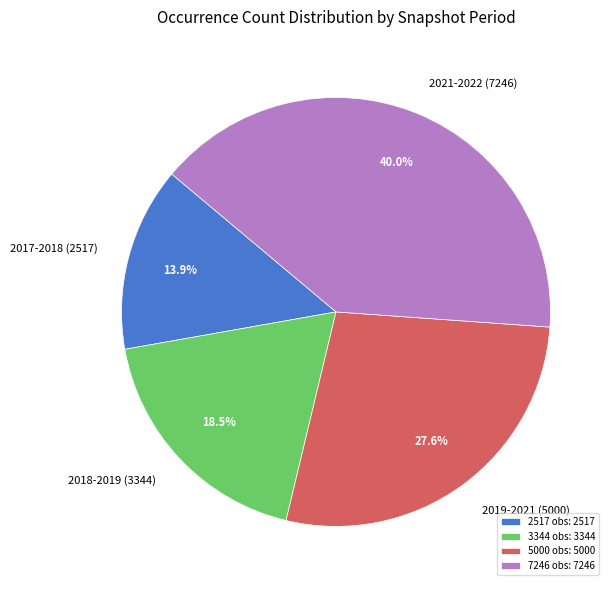

To the nearest percent, what portion does 2017-2018 (2517) represent?

14%